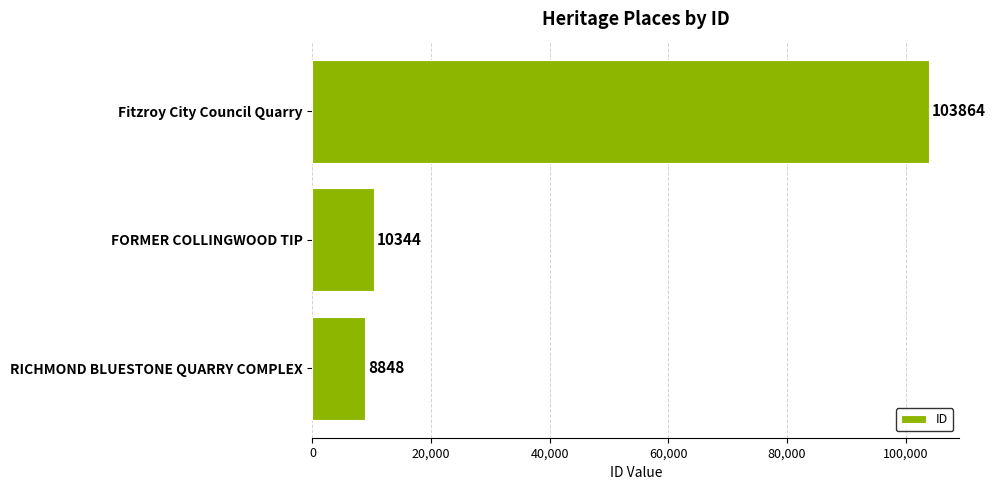

Between FORMER COLLINGWOOD TIP and RICHMOND BLUESTONE QUARRY COMPLEX, which is larger?

FORMER COLLINGWOOD TIP